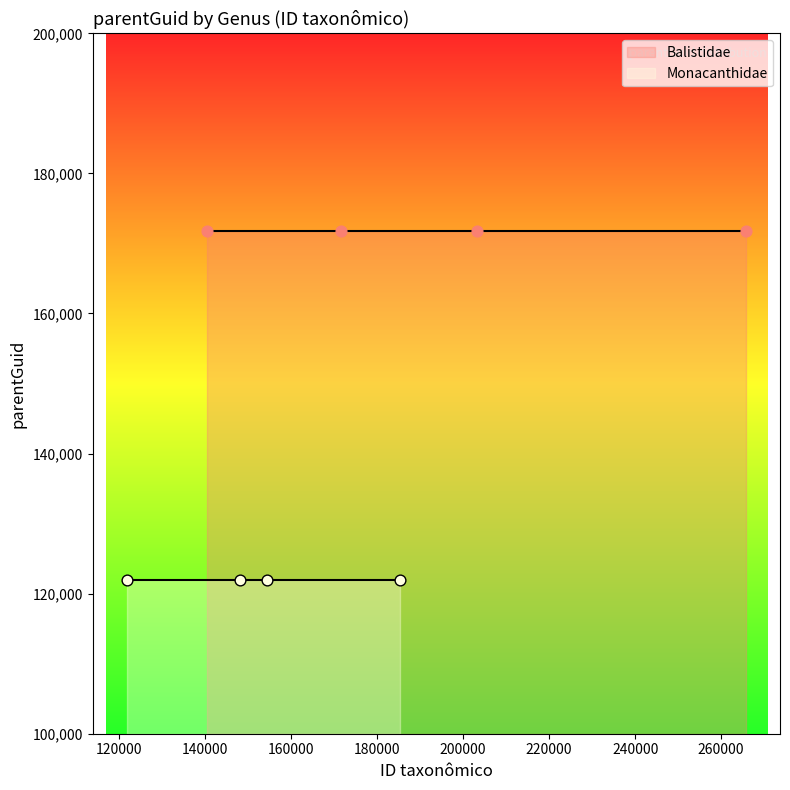

Which series has the largest total across all categories?

Balistidae